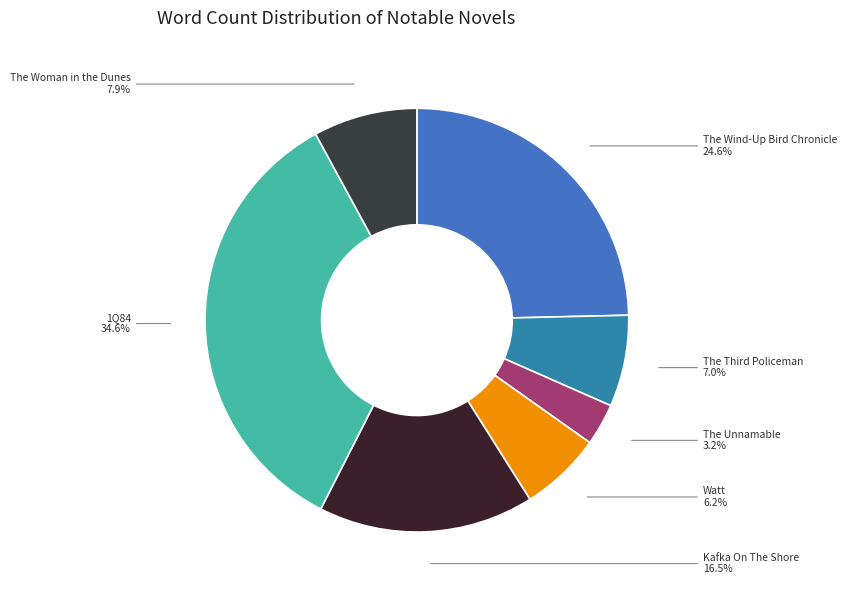

How much of the chart is everything except The Wind-Up Bird Chronicle?

75.4%